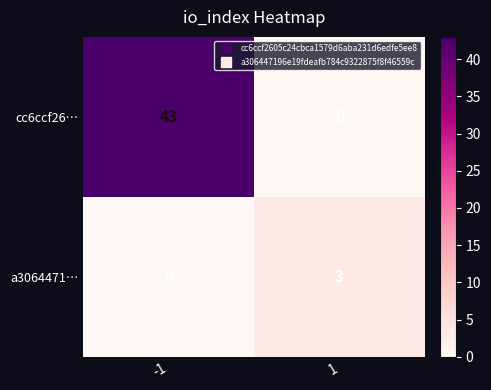

What is the difference between the cc6ccf26… values at -1 and 1?

43